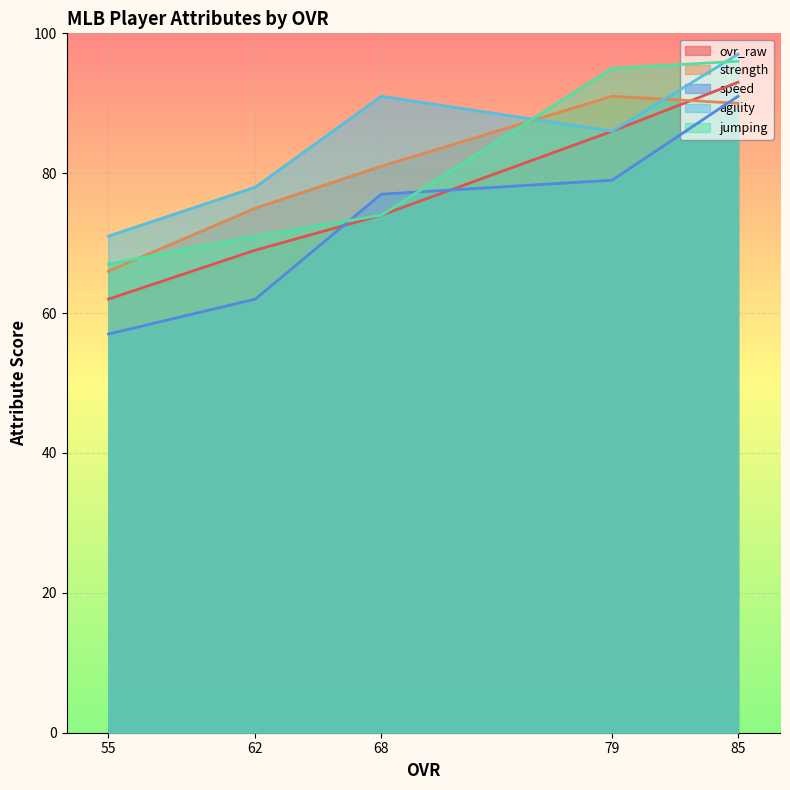

At 55, list the series in order from smallest to largest.

speed, ovr_raw, strength, jumping, agility